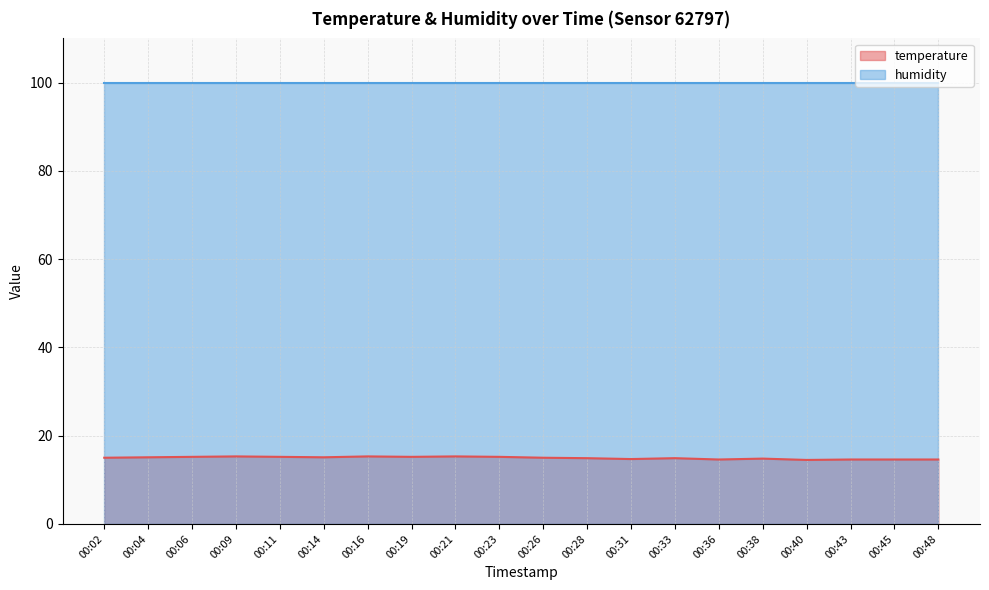

What value does the data have at 00:38?

14.8